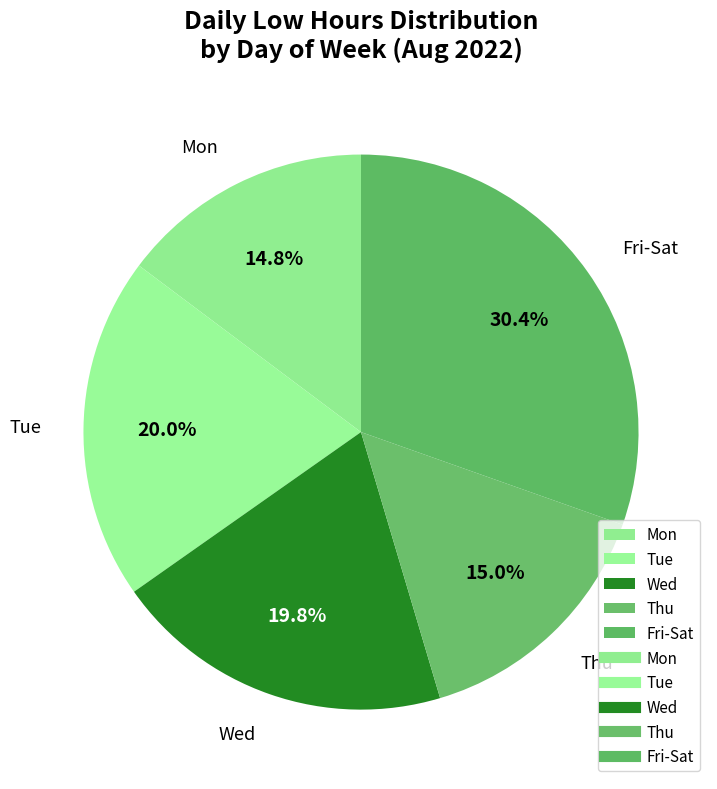

To the nearest percent, what is the combined percentage of Wed and Mon?

35%